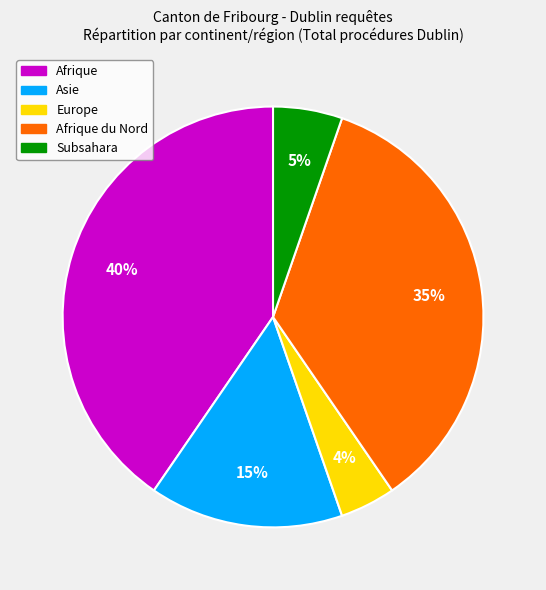

To the nearest percent, what is the average slice percentage?

20%